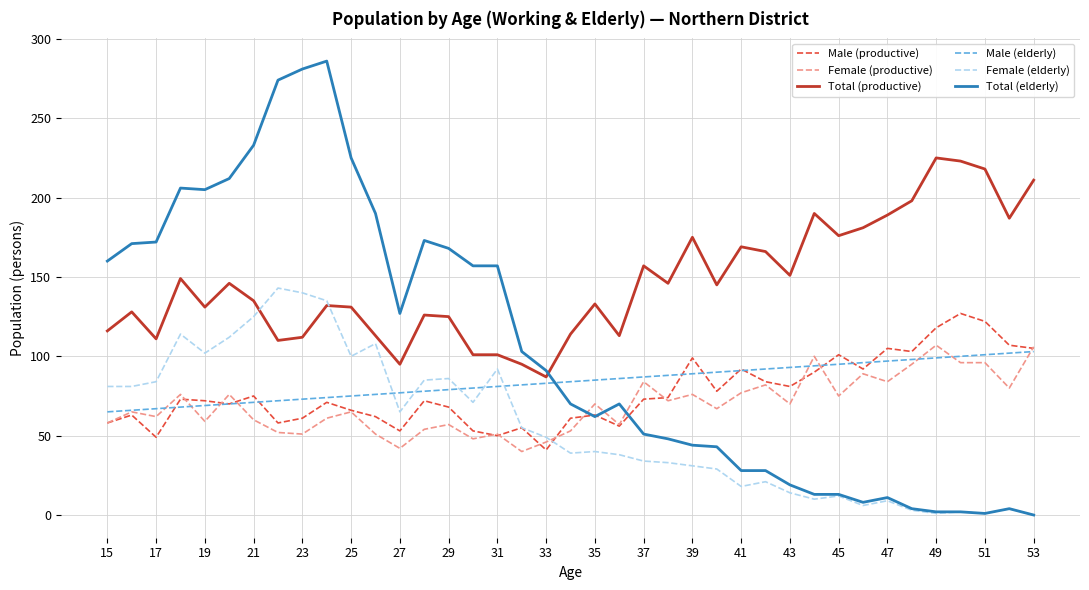

Which series has the largest total across all categories?

Total (productive)